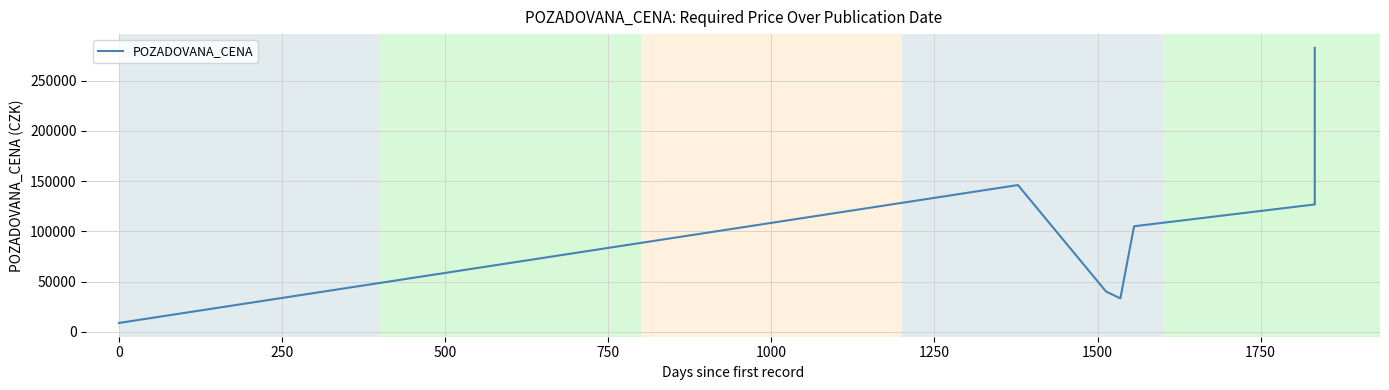

How many data points are less than 105000?

3